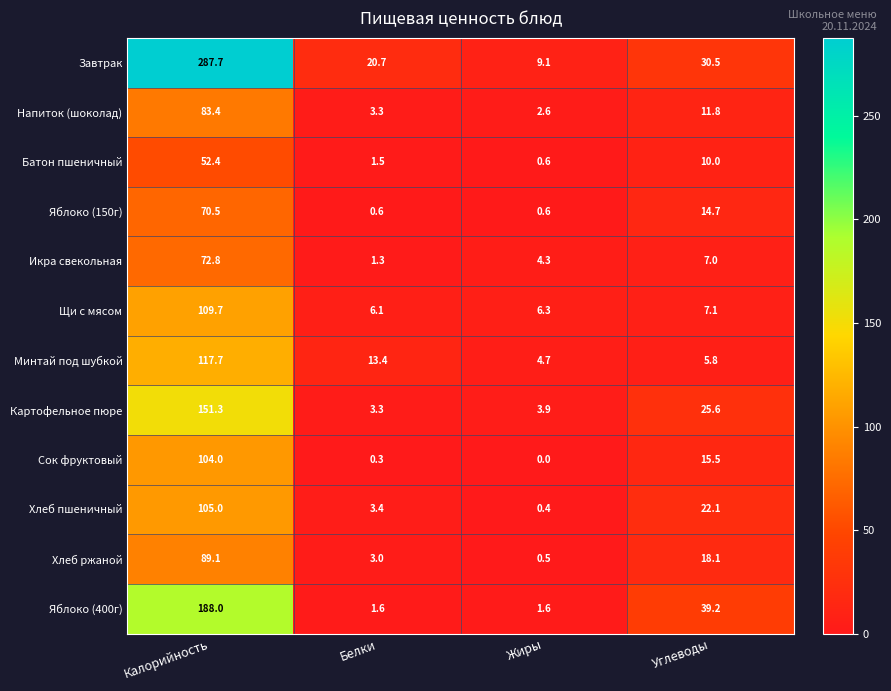

What is the difference between the highest and lowest values at Жиры?

9.1